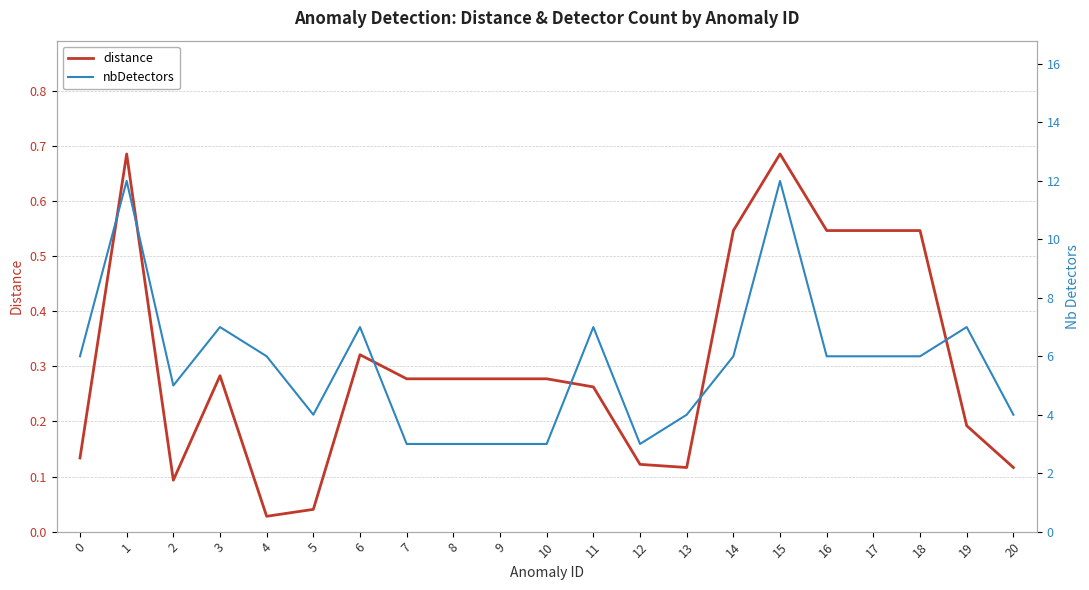

Does the chart have visible grid lines?

Yes